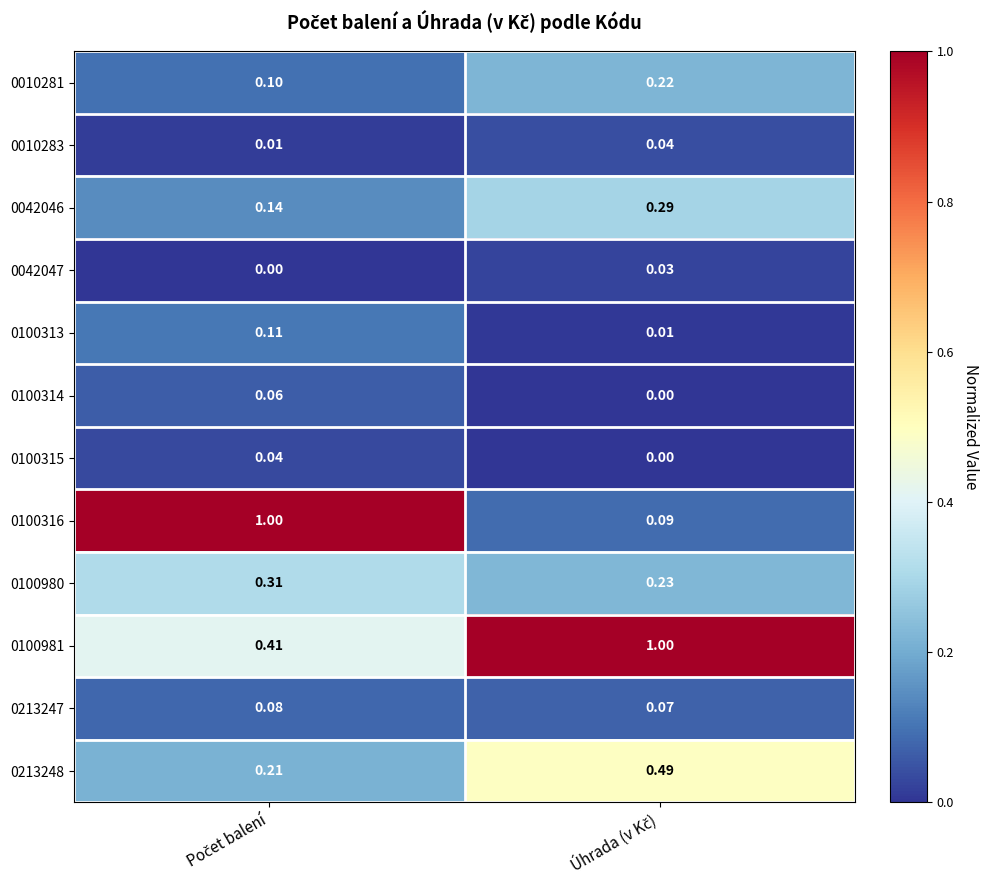

How many series are shown in this chart?

12